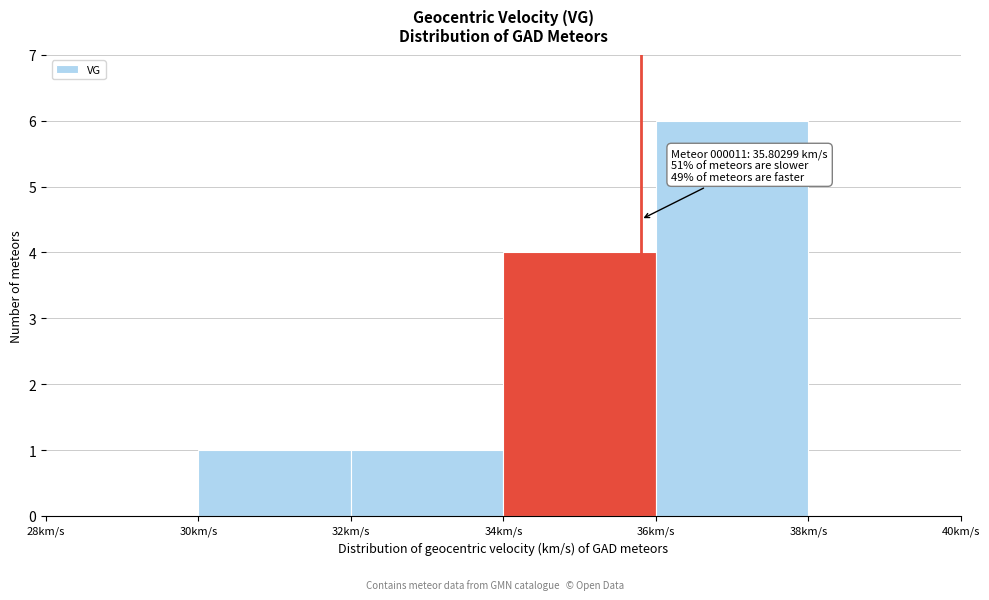

Which range on the x-axis has the tallest bar?

36 to 38